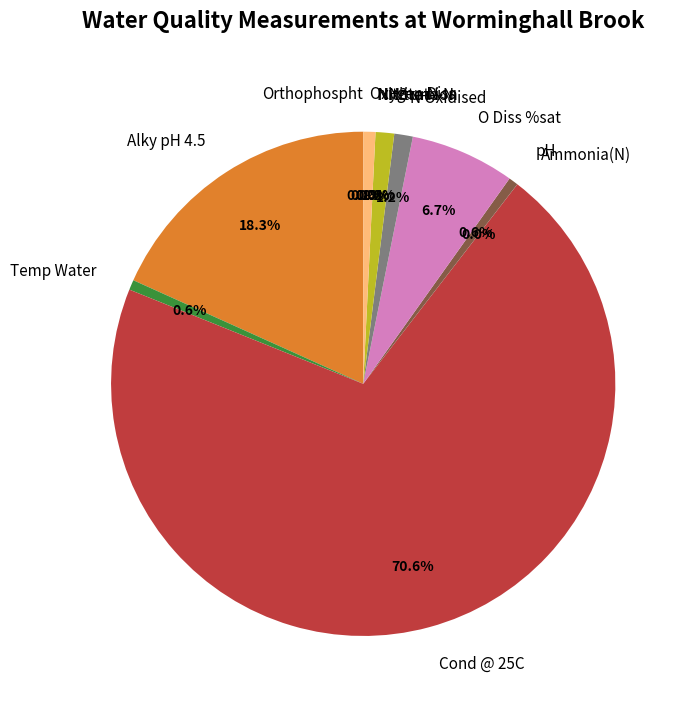

To the nearest percent, what is the average slice percentage?

8%